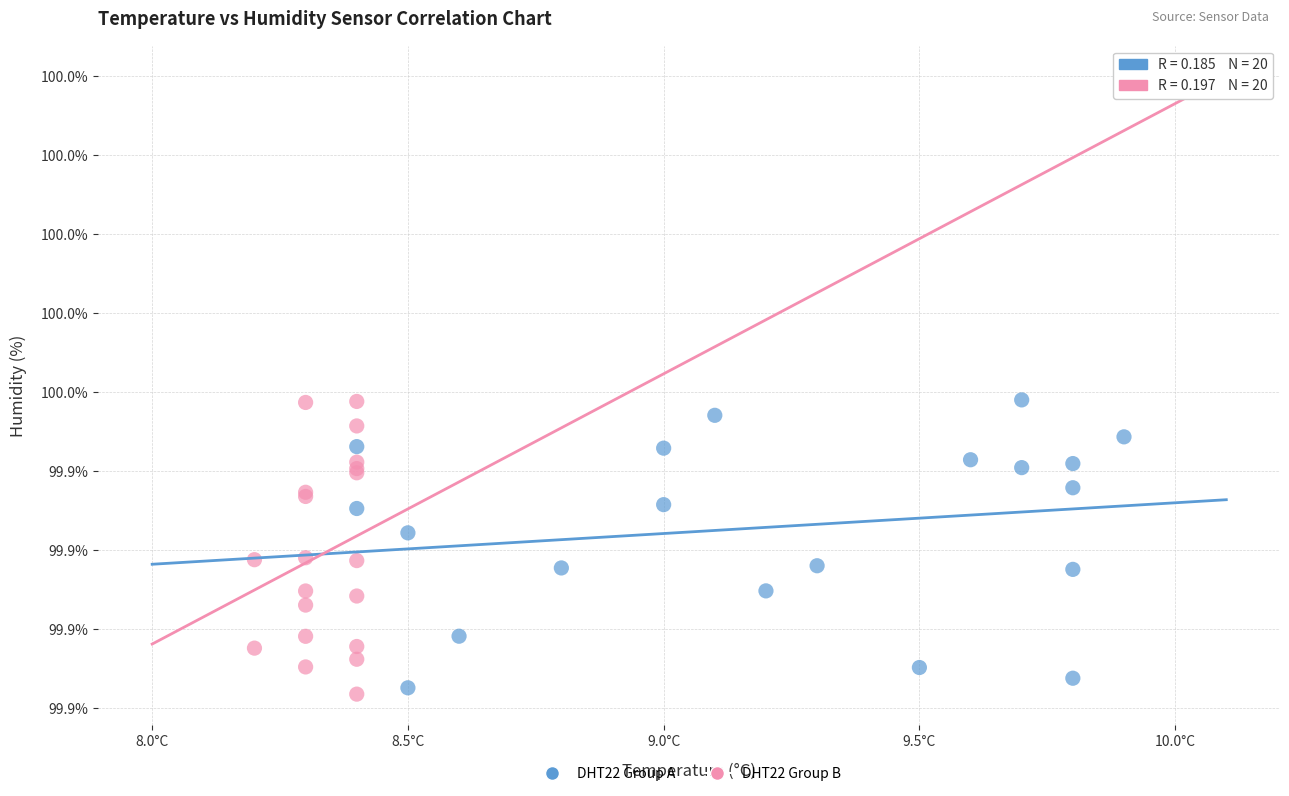

Which series reaches the minimum Y coordinate?

DHT22 Group B